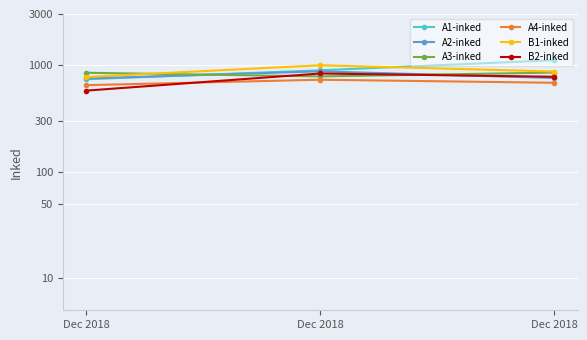

Reading left to right, transcribe all the data shown in this chart.

A1-inked: 733.0	889.5	1106.1
A2-inked: 745.7	870.0	753.4
A3-inked: 843.3	779.6	847.1
A4-inked: 645.7	725.7	679.6
B1-inked: 770.3	991.6	866.6
B2-inked: 573.7	830.3	773.7